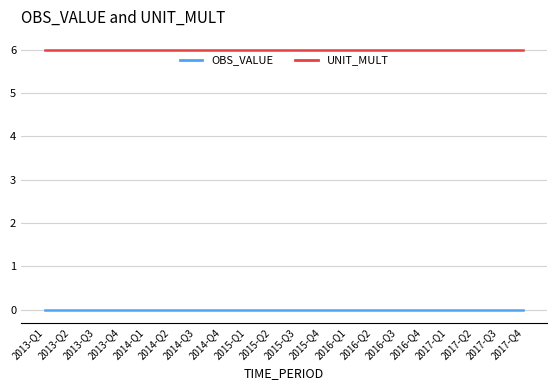

What value does the UNIT_MULT series have at 2013-Q3?

6